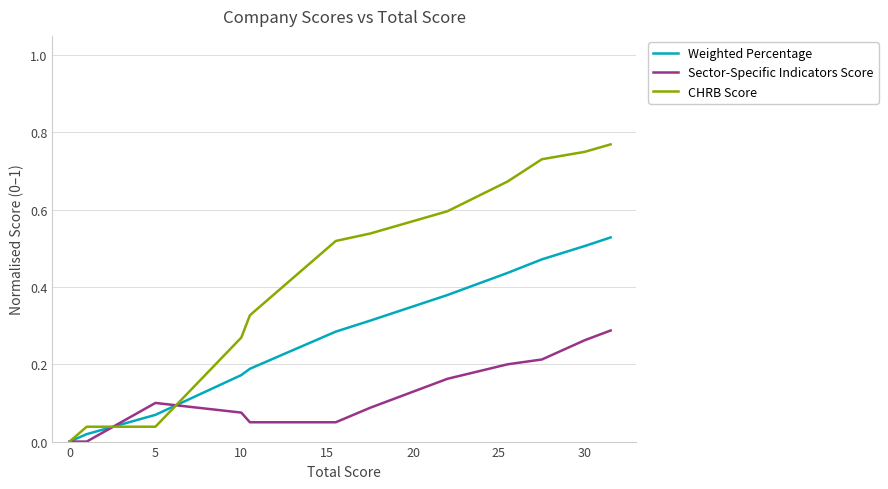

What is the total value across all series at 20?

0.9